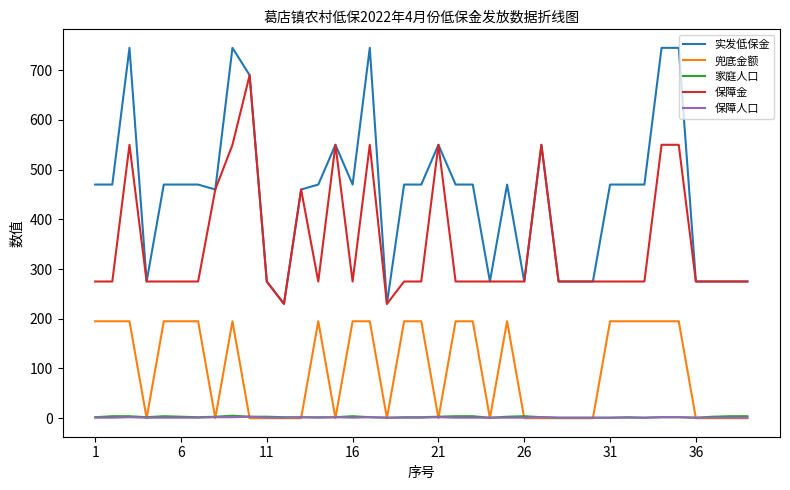

At how many categories does at least one series exceed 214?

39